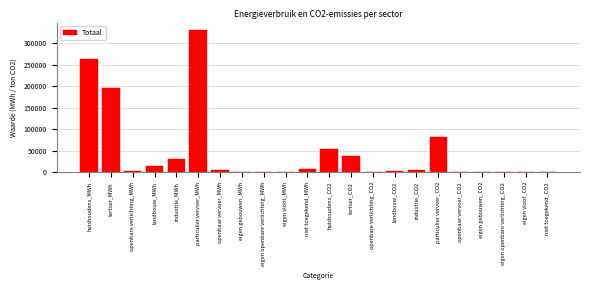

What is the change in value from tertiair_MWh to landbouw_MWh?

-180127.8